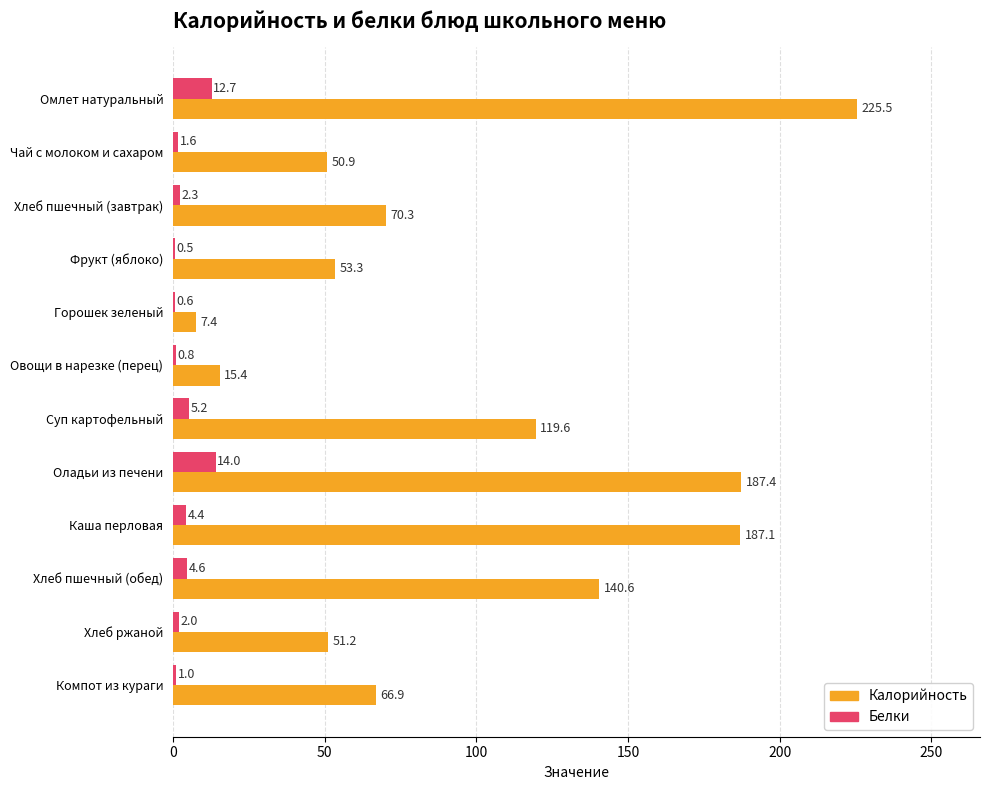

What is the sum of all Калорийность values?

1175.6